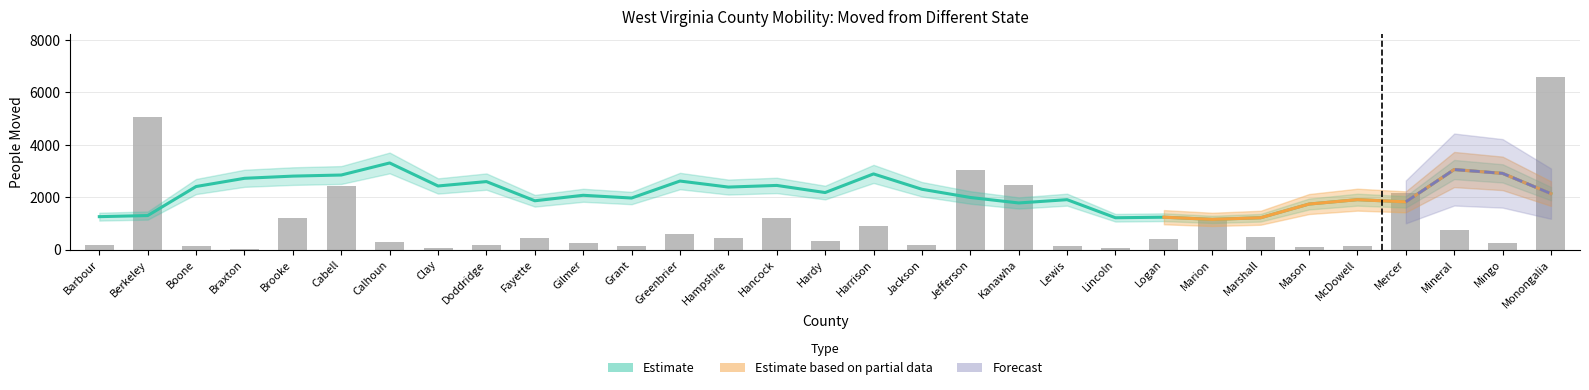

How many values exceed 385?

15